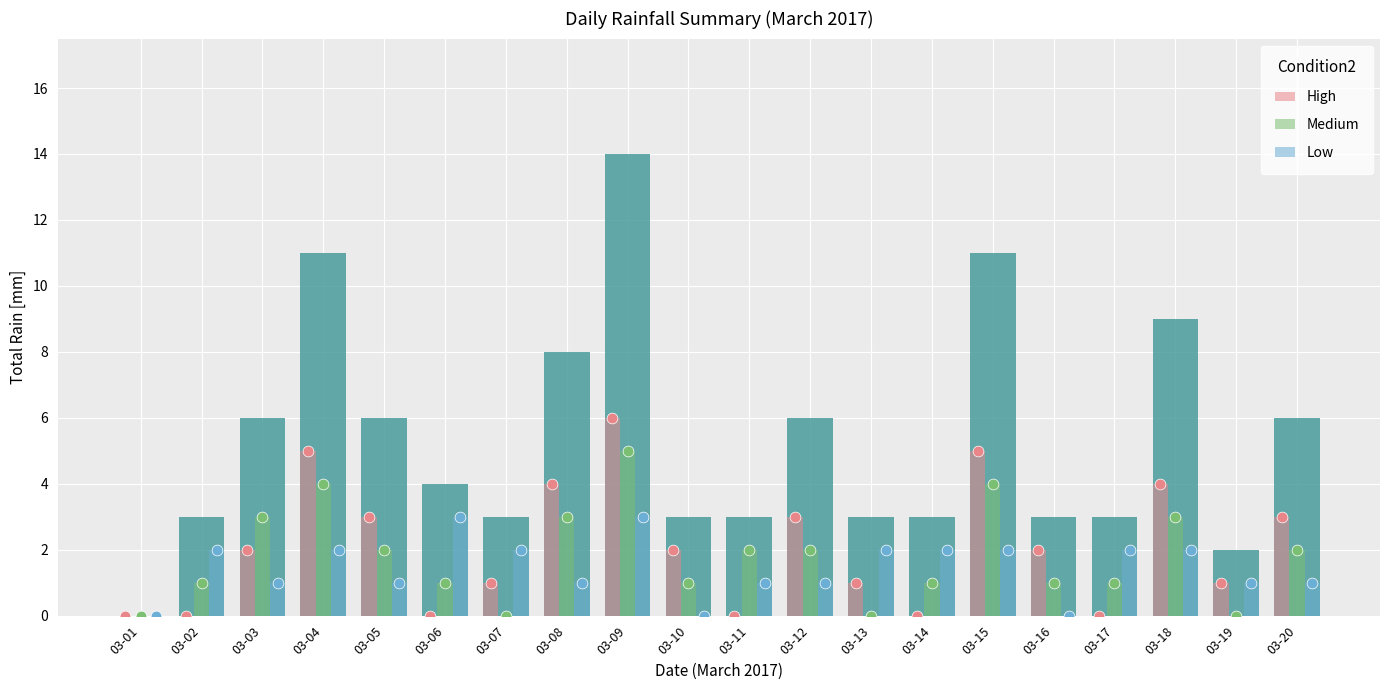

What is the total value across all series at 03-18?

9